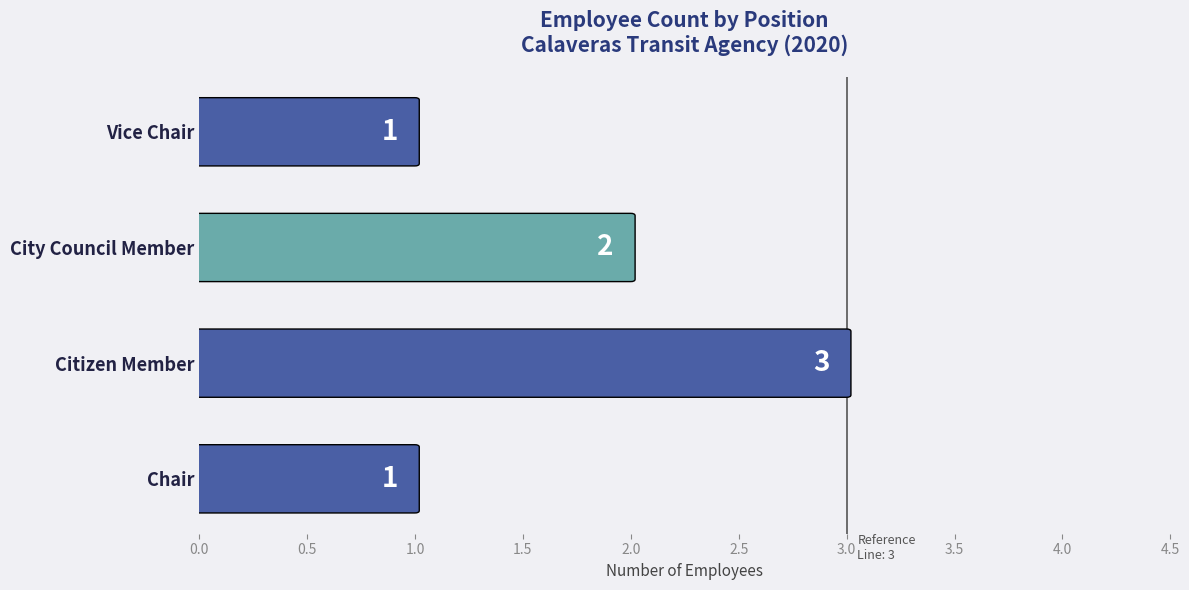

How many data points are above 2?

1